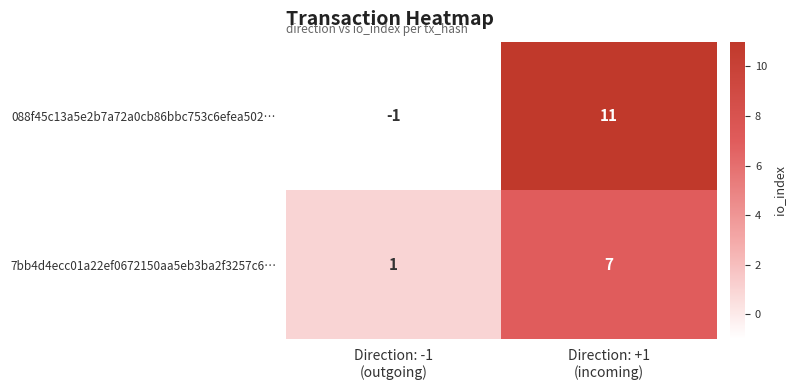

What is the sum of all 088f45c13a5e2b7a72a0cb86bbc753c6efea502… values?

10